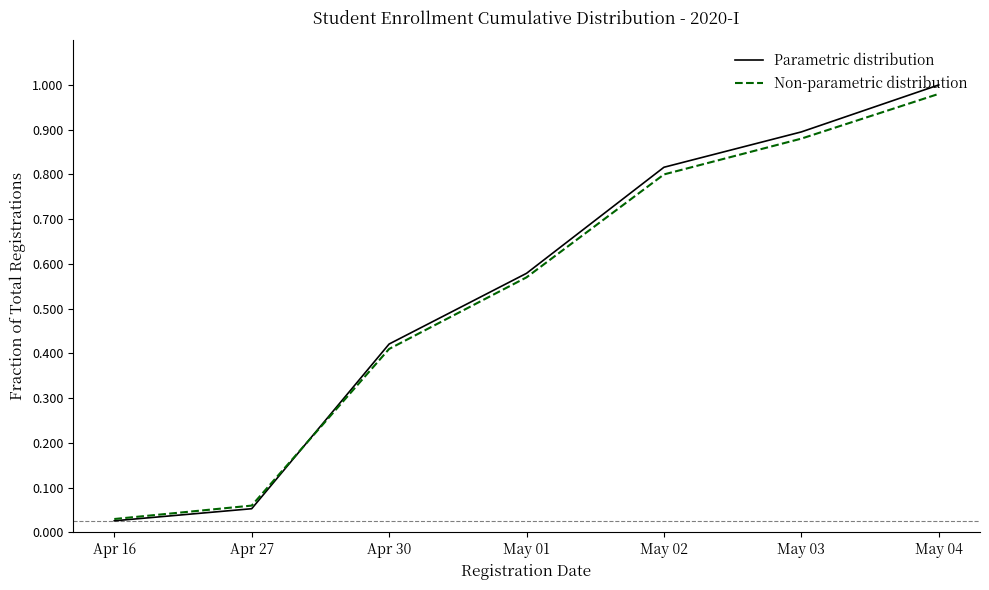

Count the number of data series in this chart.

2